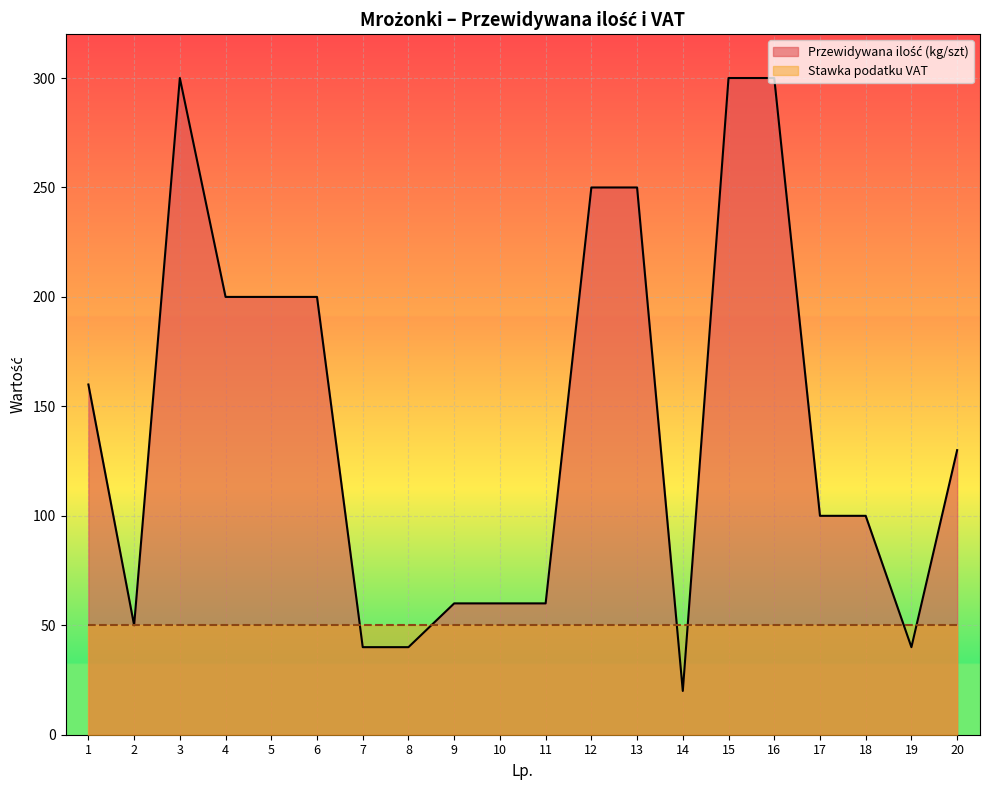

Which has a higher value, 5 or 18?

5